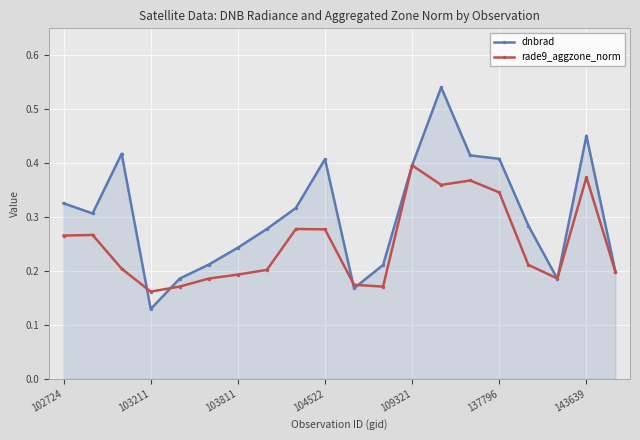

List the series in order of their overall mean, highest first.

dnbrad, rade9_aggzone_norm